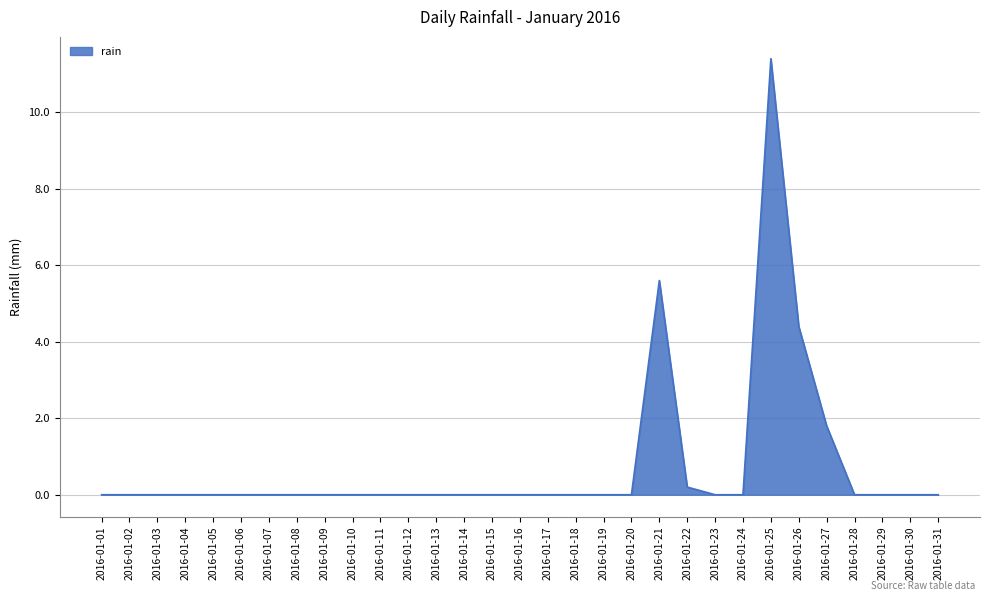

What is the greatest value displayed?

11.4